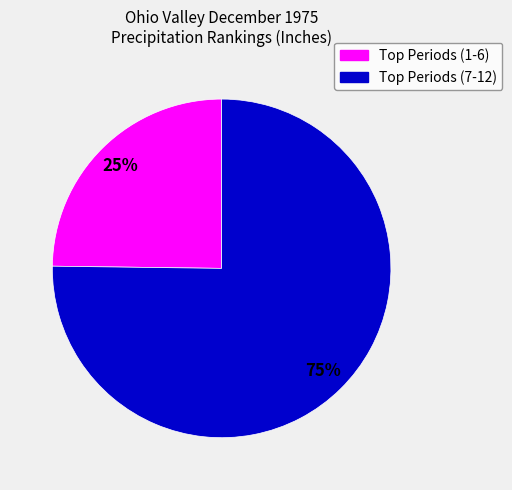

To the nearest percent, what is the average slice percentage?

50%